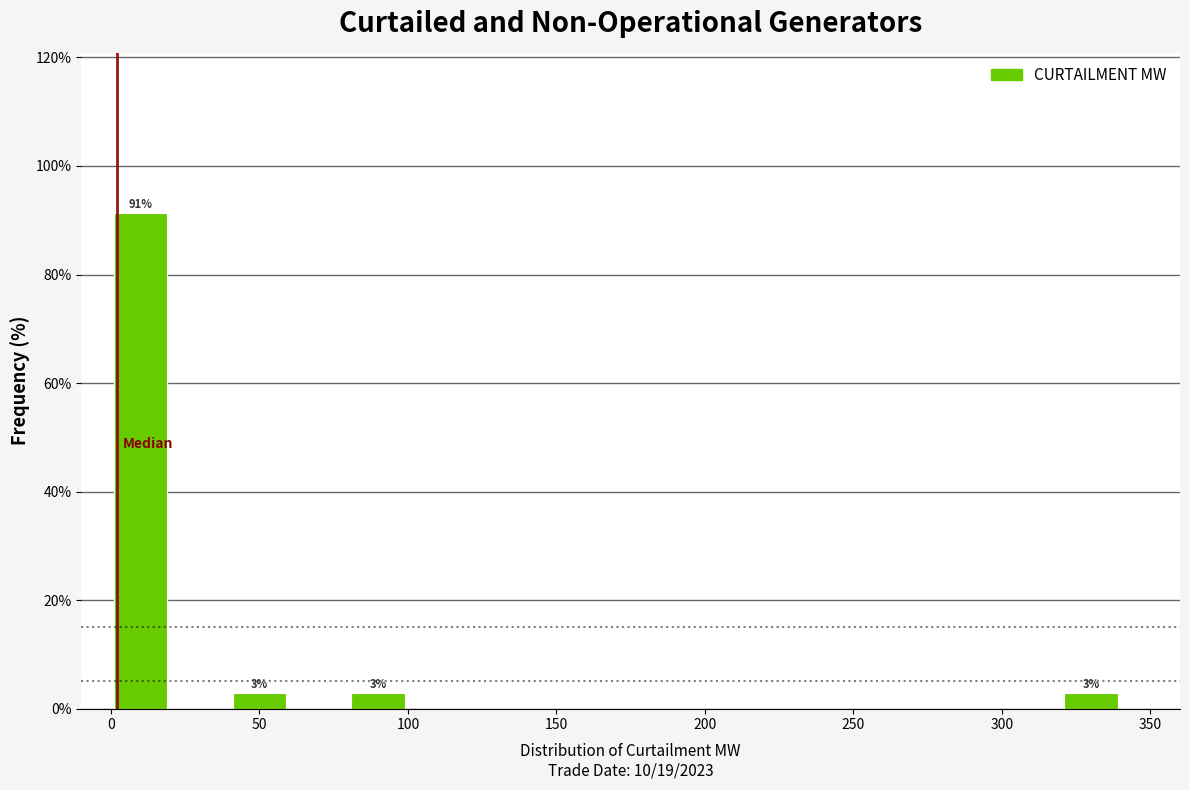

Over which range of the x-axis is the bar tallest?

0 to 20